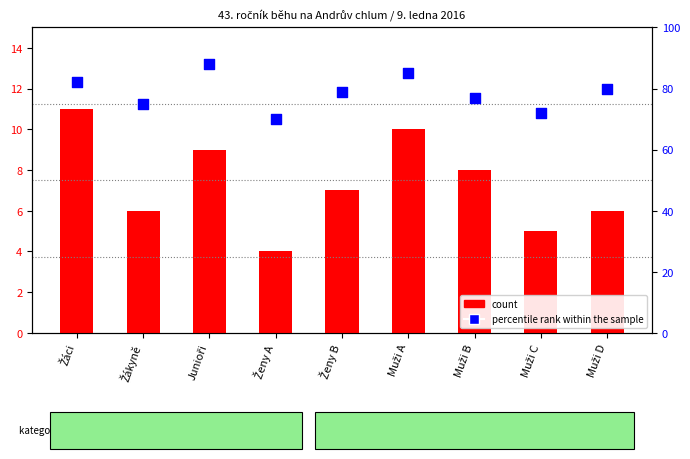

Which series reaches the minimum Y coordinate?

count